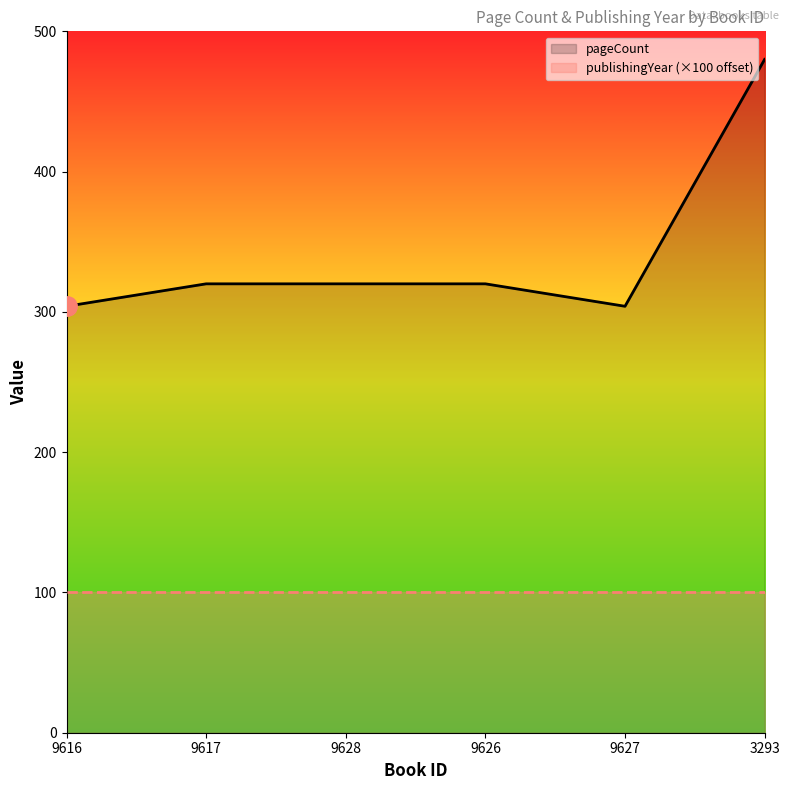

At which category does the chart reach its peak across all series?

3293